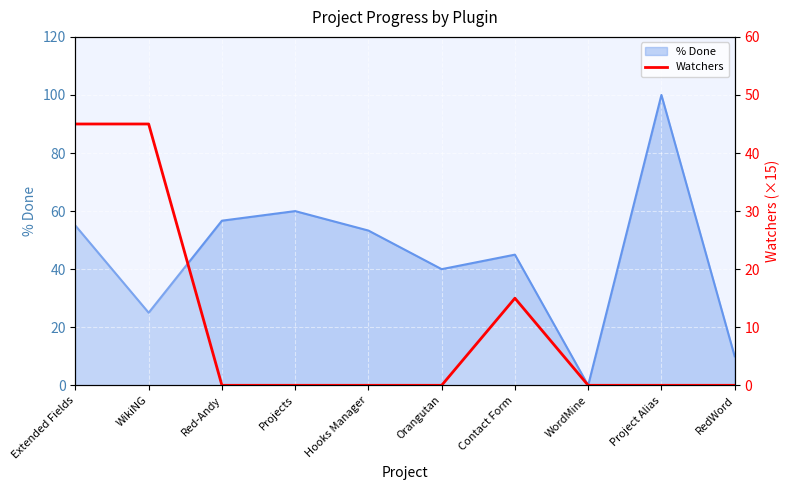

Reading right to left, what are all the values shown in this chart?

RedWord=0	Project Alias=0	WordMine=0	Contact Form=15	Orangutan=0	Hooks Manager=0	Projects=0	Red-Andy=0	WikiNG=45	Extended Fields=45